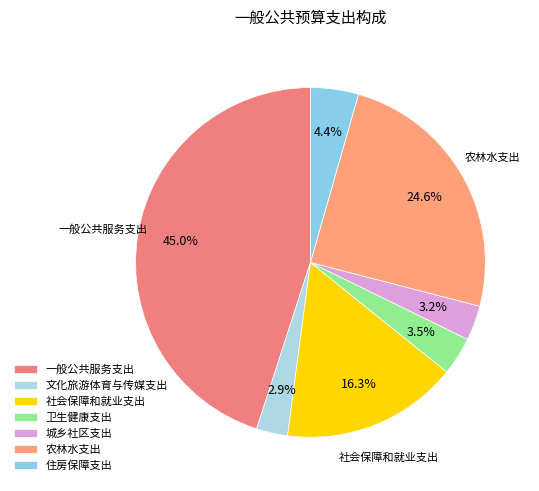

Does 一般公共服务支出 account for over 50% of the chart?

No